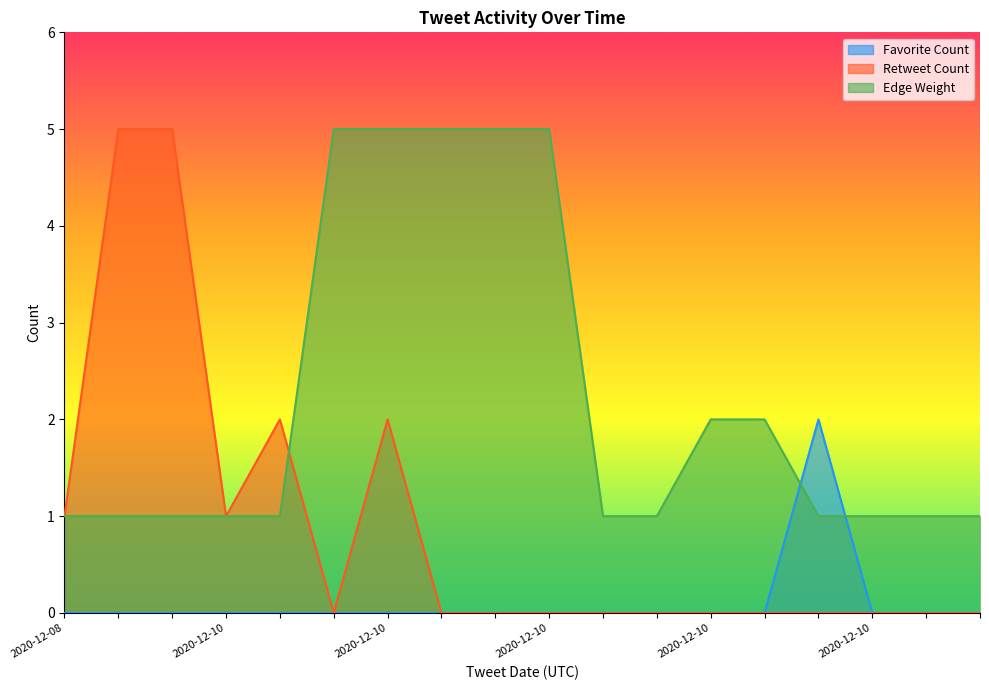

The Edge Weight series shows 5 at 2020-12-10 19:14. True or false?

True